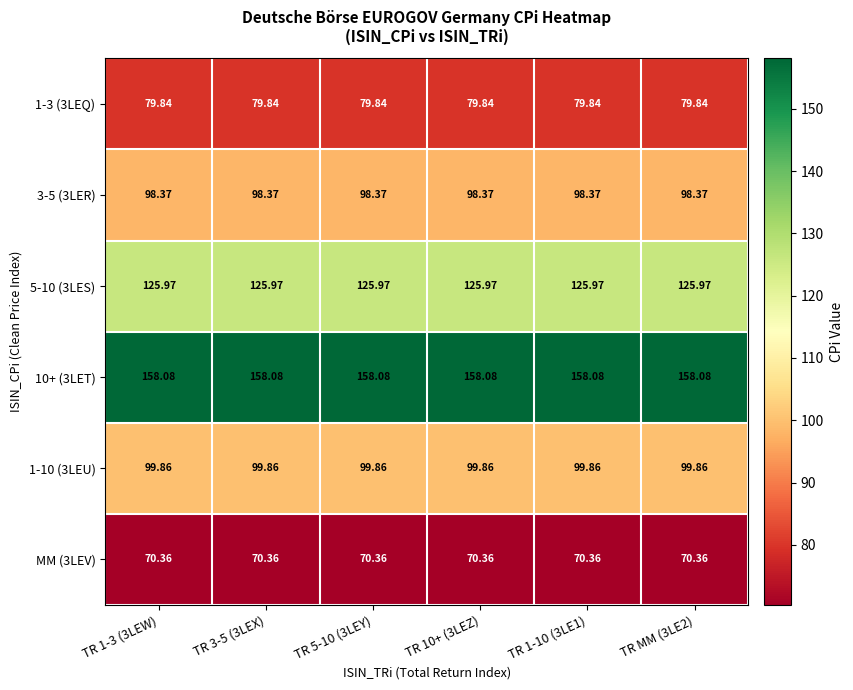

Which has a higher value, TR 10+ (3LEZ) or TR 1-3 (3LEW)?

TR 10+ (3LEZ)